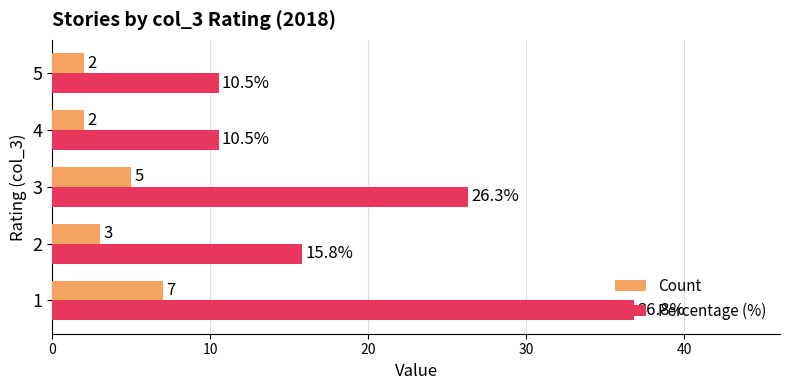

How many distinct data groups are displayed?

2